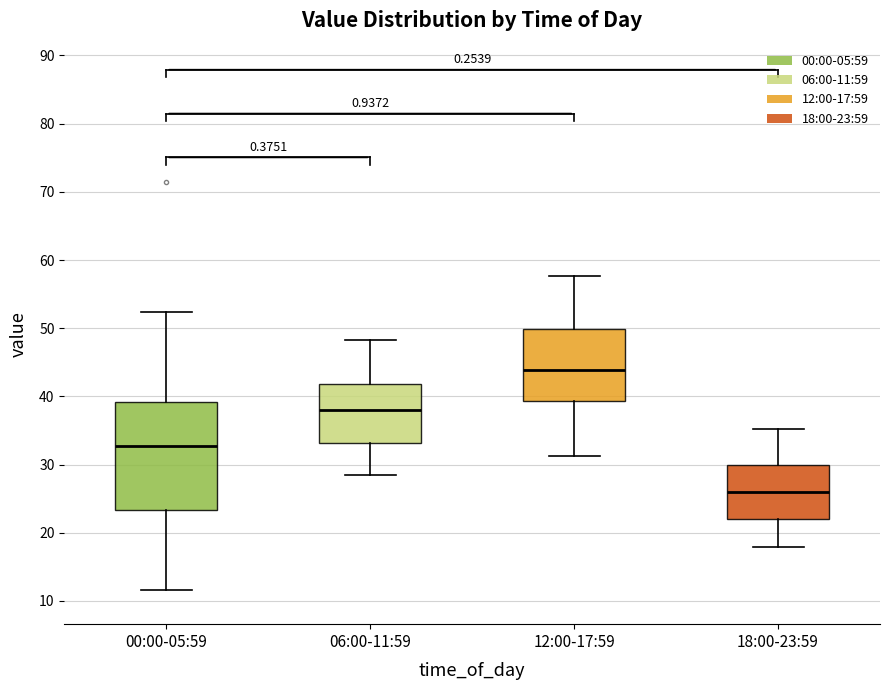

Reading left to right, transcribe this box plot: for each box, give where its median line is, the range the box spans, and where its two whiskers end, as read against the y-axis. The values are not printed on the chart, so give them approximately, as read against the axis.

00:00-05:59: median 33, box 23 to 39, whiskers 12 to 52
06:00-11:59: median 38, box 33 to 42, whiskers 29 to 48
12:00-17:59: median 44, box 39 to 50, whiskers 31 to 58
18:00-23:59: median 26, box 22 to 30, whiskers 18 to 35